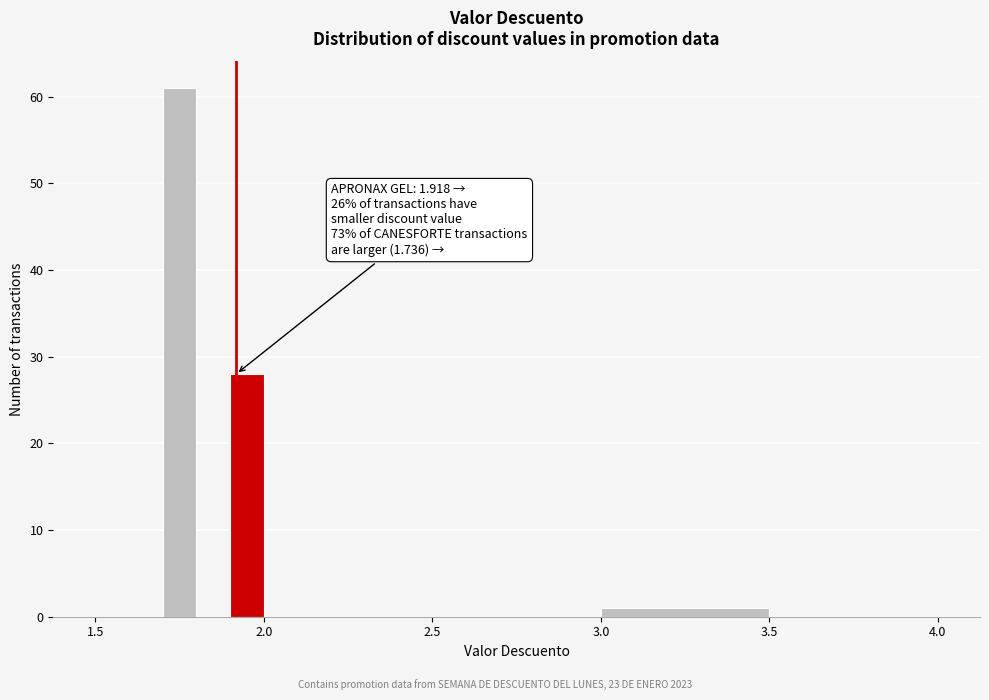

Read against the x-axis, roughly where is the centre of the tallest bar?

1.75